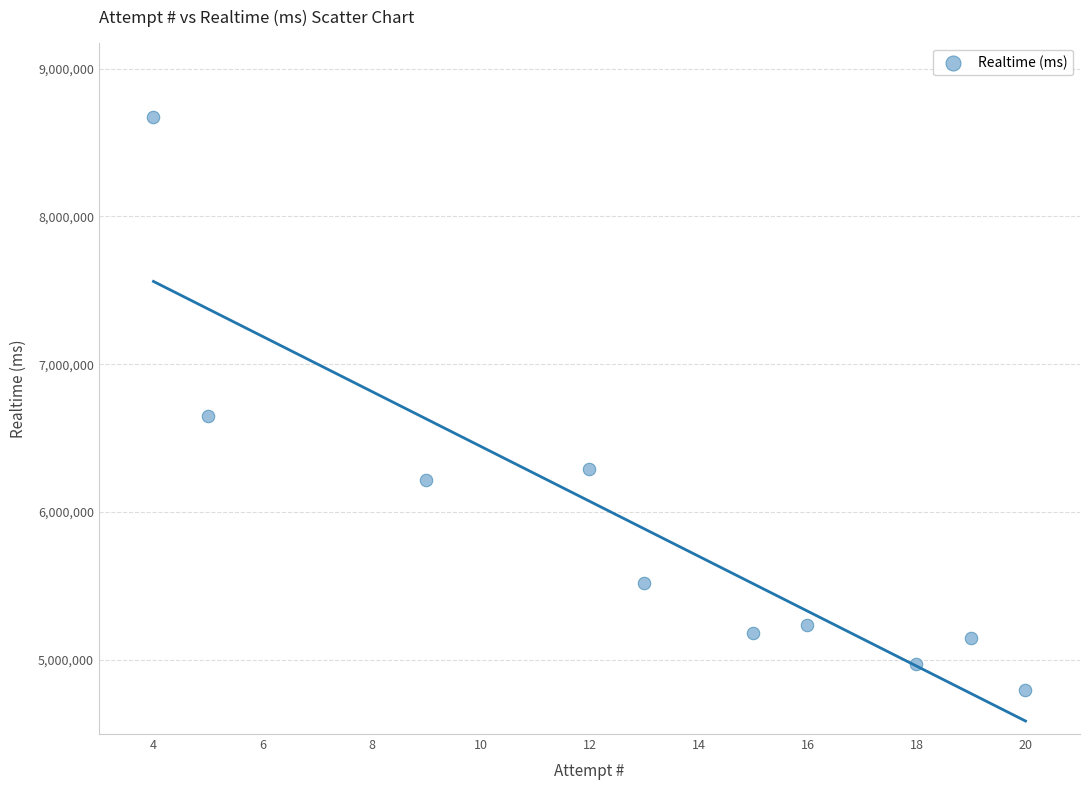

What Y value in the scatter plot is closest to 6736970?

6652662